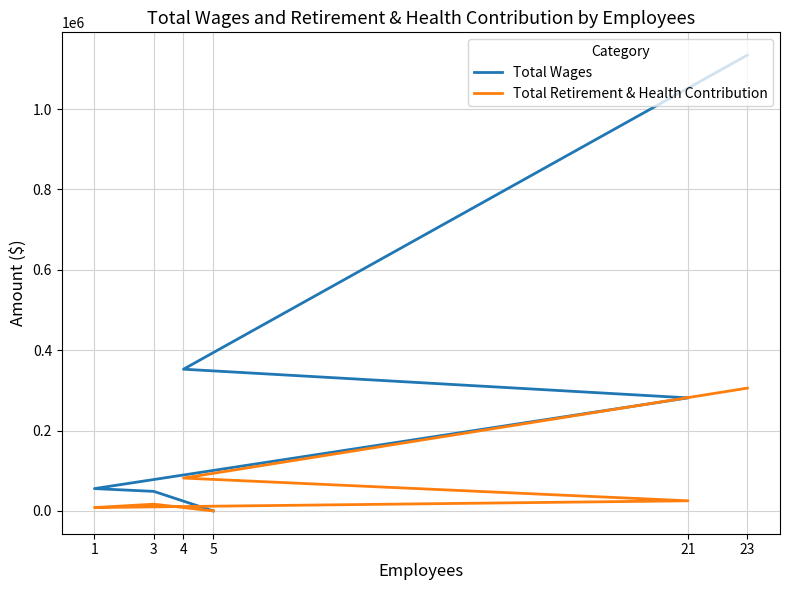

True or false: Total Retirement & Health Contribution and Total Wages cross at least once.

False